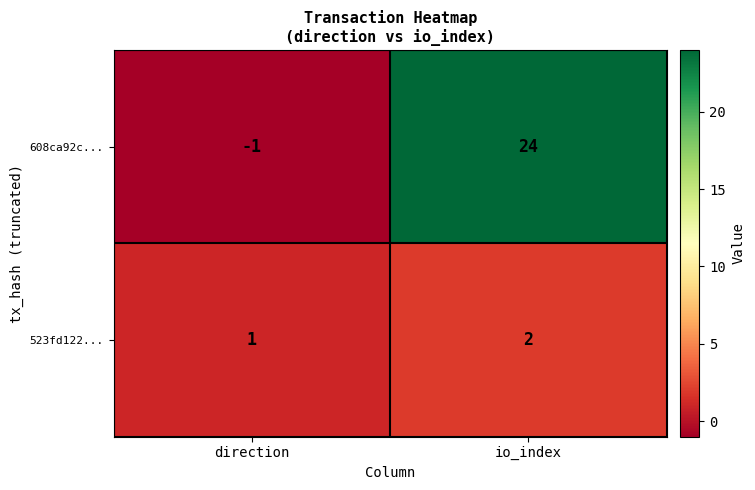

What is the greatest value displayed?

24